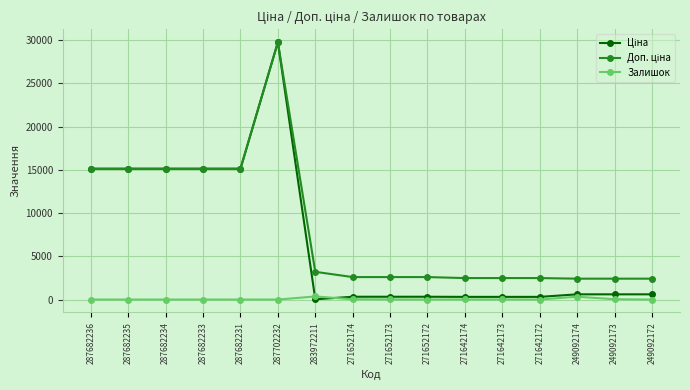

What is the label of the 6th point from the right?

271642174